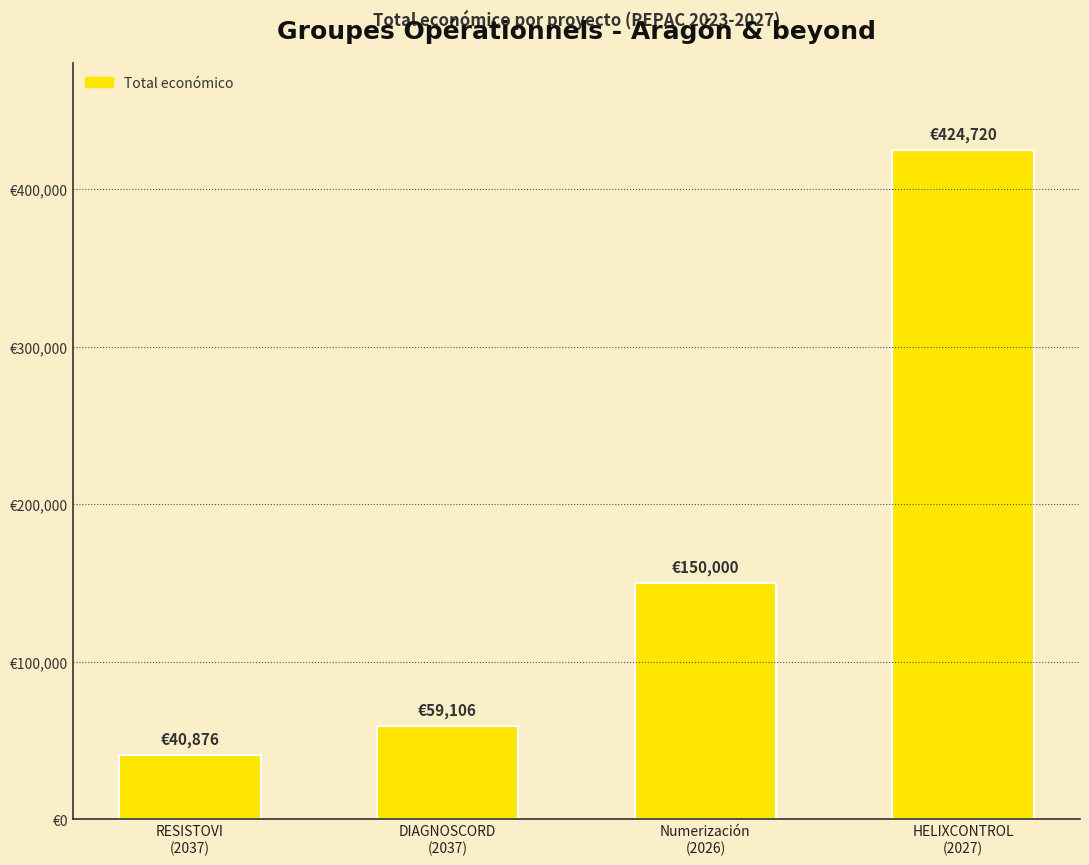

Does the chart contain any negative values?

No